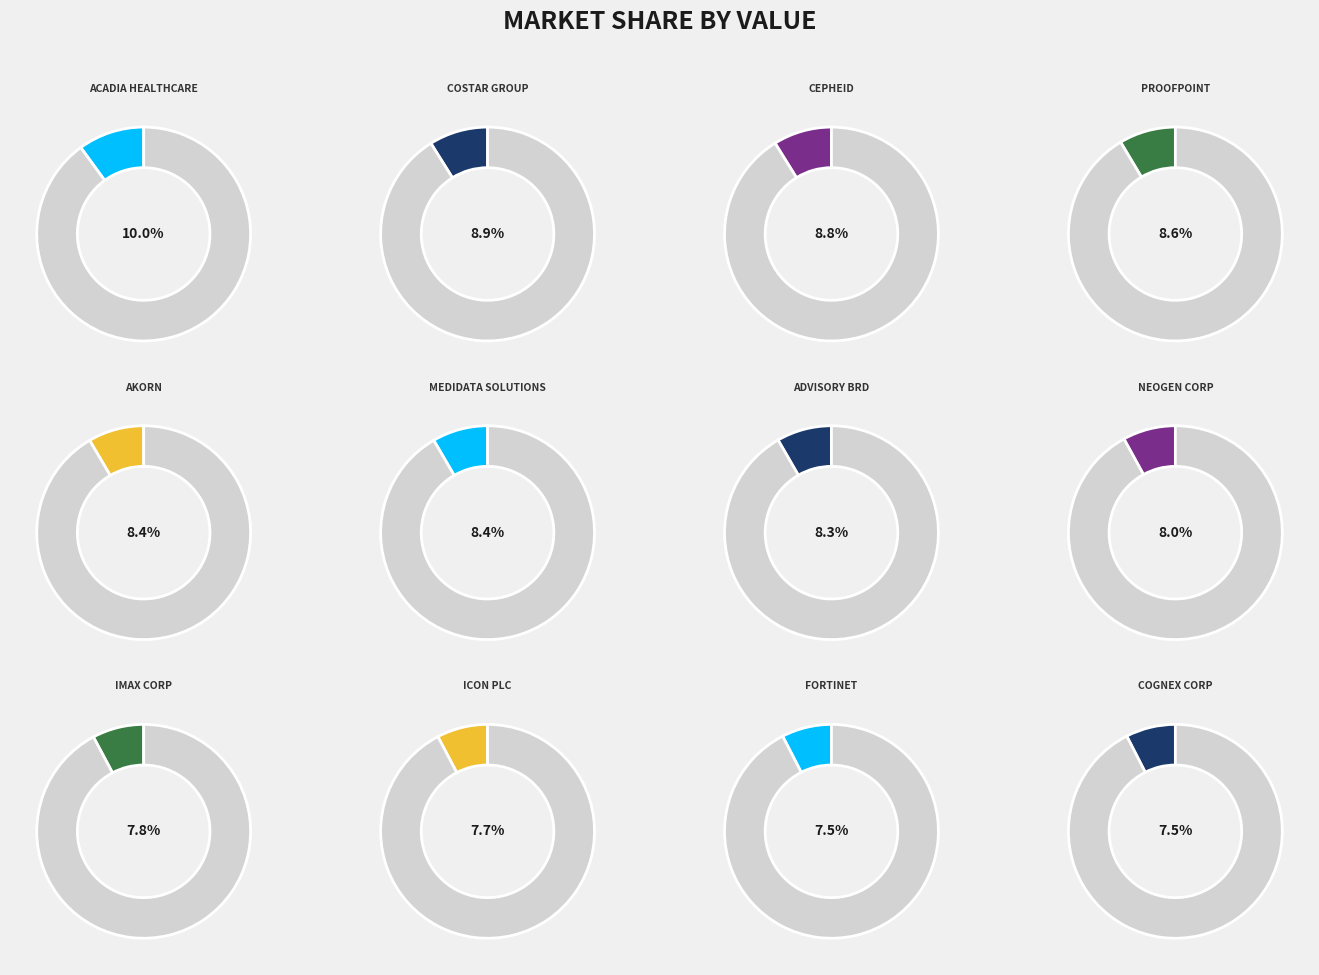

Does ICON PLC account for over 50% of the chart?

No